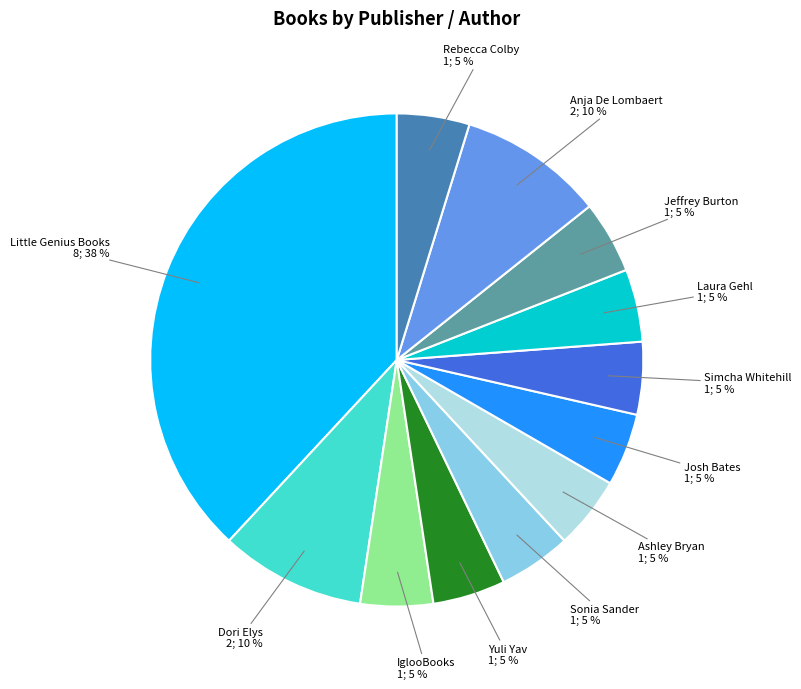

Do Anja De Lombaert and Rebecca Colby together represent more than half of the pie?

No